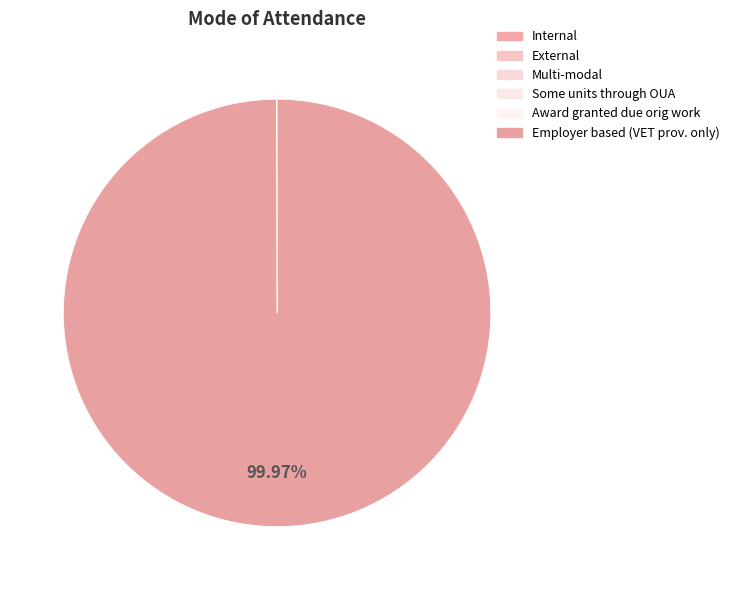

Which category accounts for the majority?

Employer based (VET prov. only)